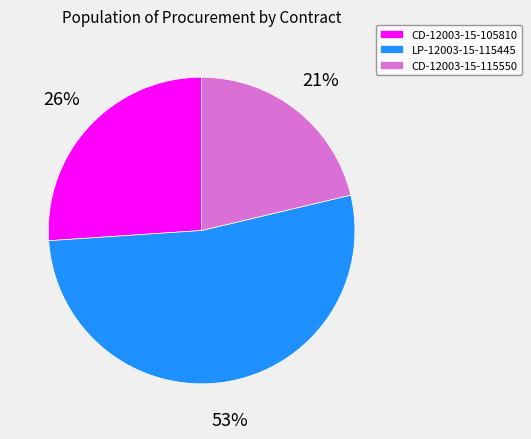

Between CD-12003-15-115550 and LP-12003-15-115445, which is larger?

LP-12003-15-115445